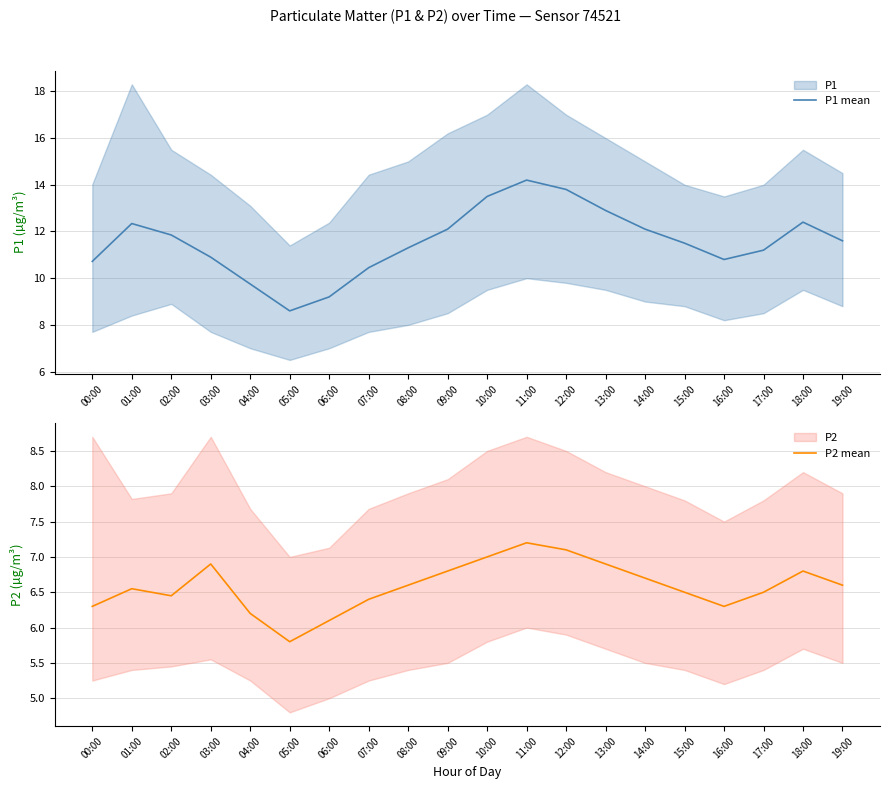

What position from the right is 17:00?

3